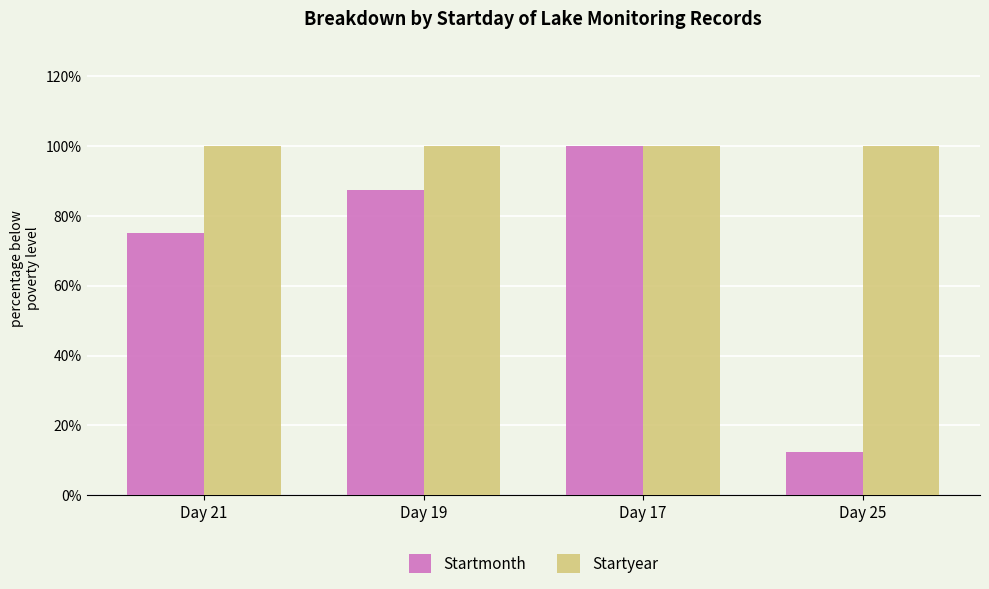

Is it true that Startyear equals 99.9 at Day 19?

True